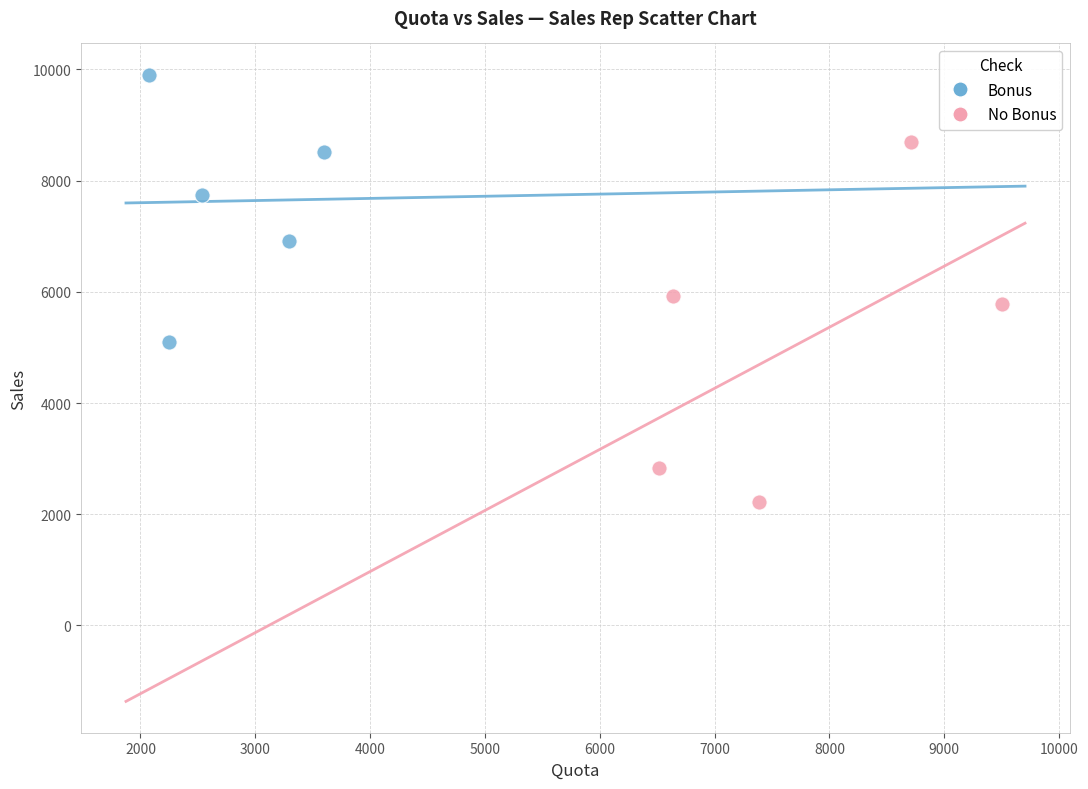

Which series contains the lowest Y value?

No Bonus